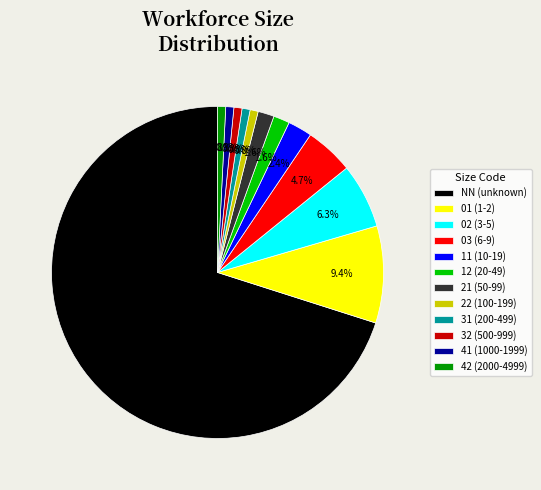

What is the largest slice in the pie chart?

NN